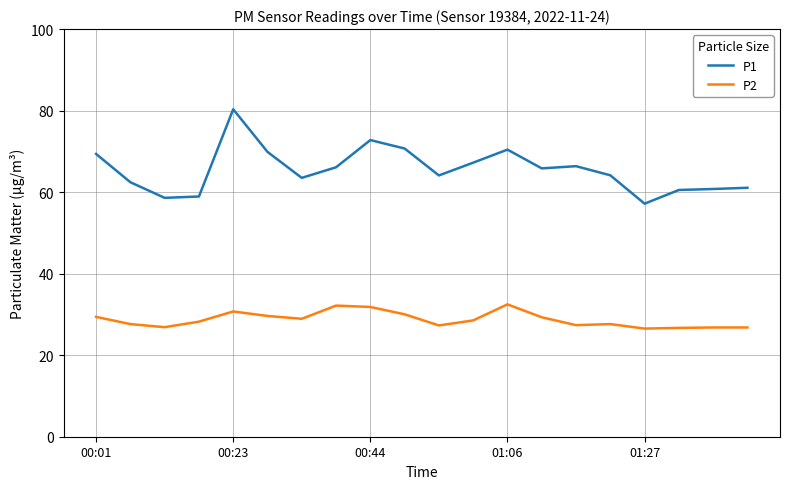

What is the minimum value for P1?

57.2